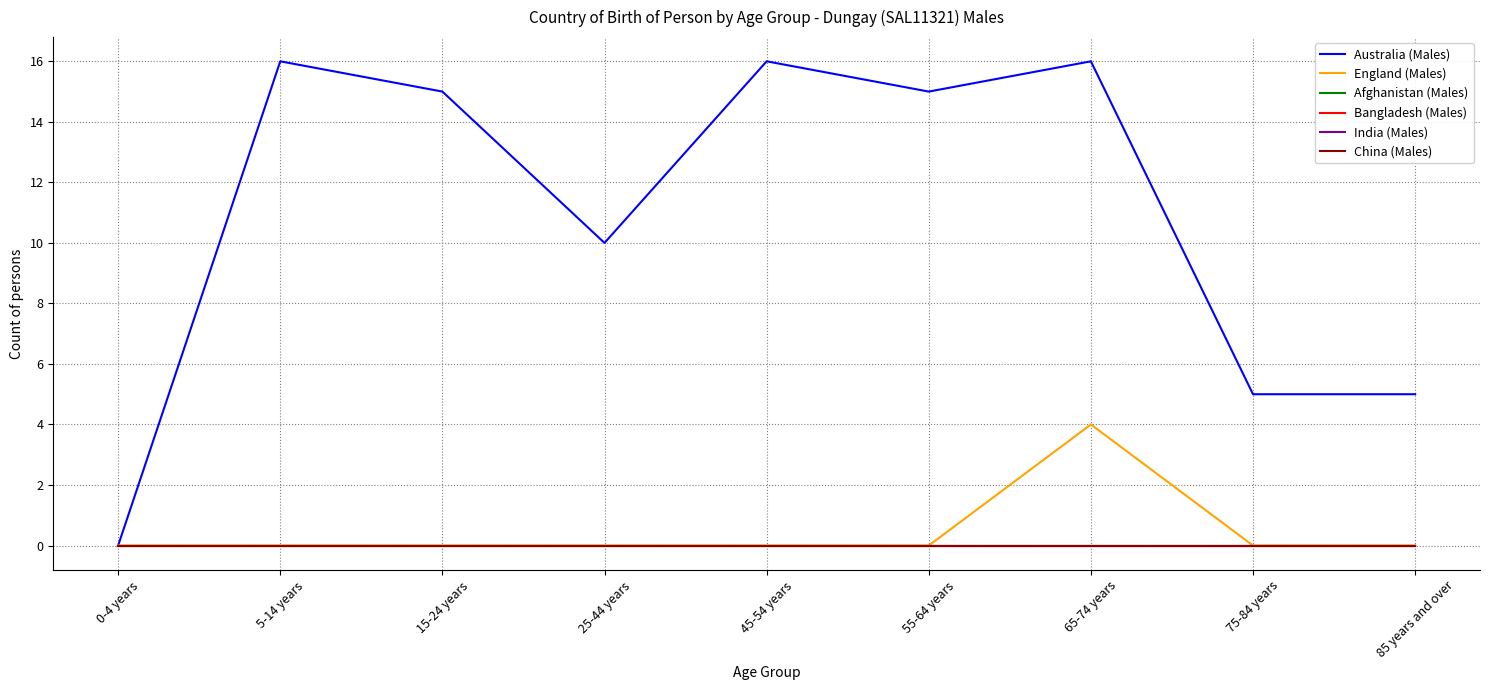

Does the chart display data point markers on the line(s)?

No